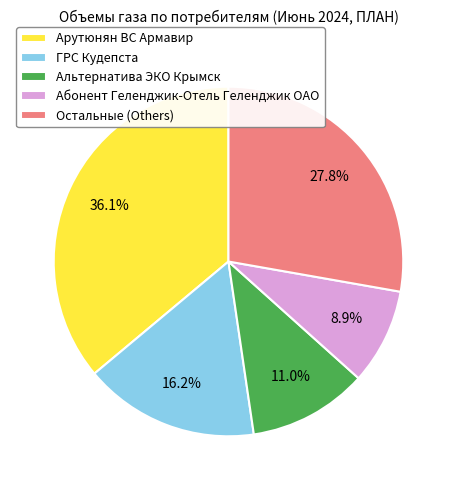

How many segments does this pie chart have?

5